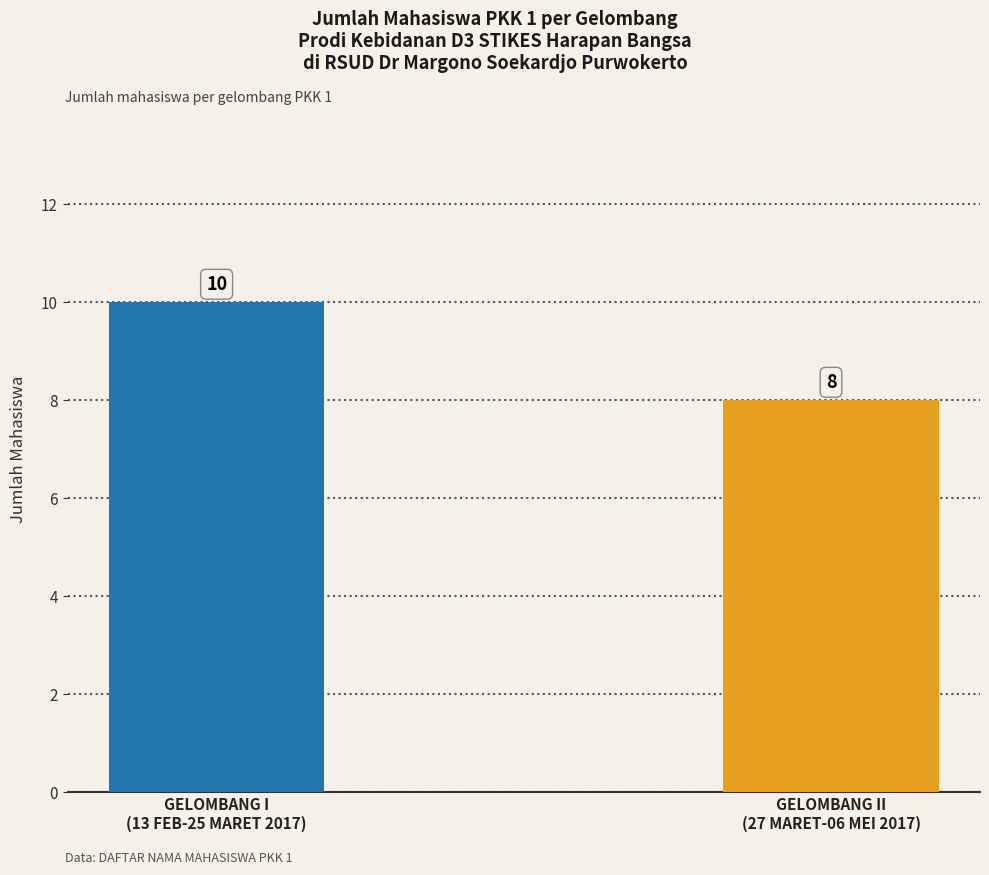

True or false: the data shows 2 at GELOMBANG II
(27 MARET-06 MEI 2017).

False